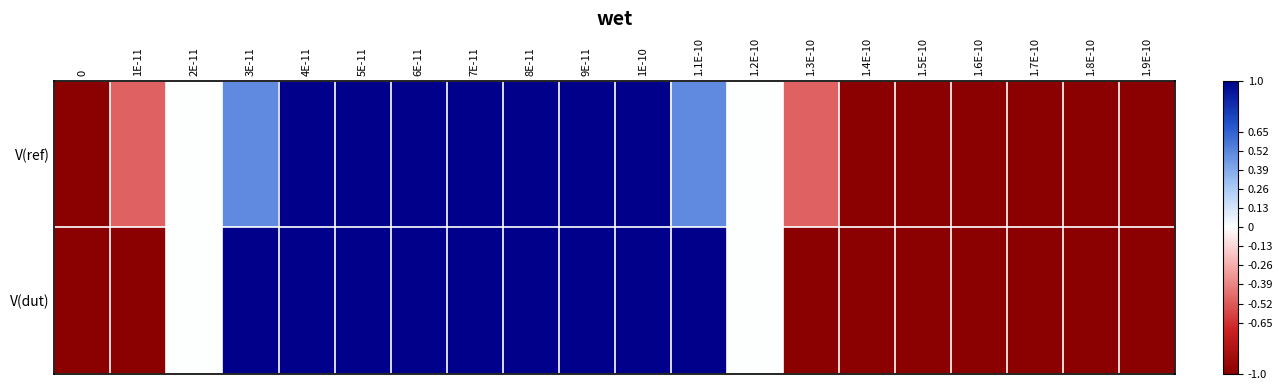

Rank the series by their maximum value, from lowest to highest.

V(ref), V(dut)